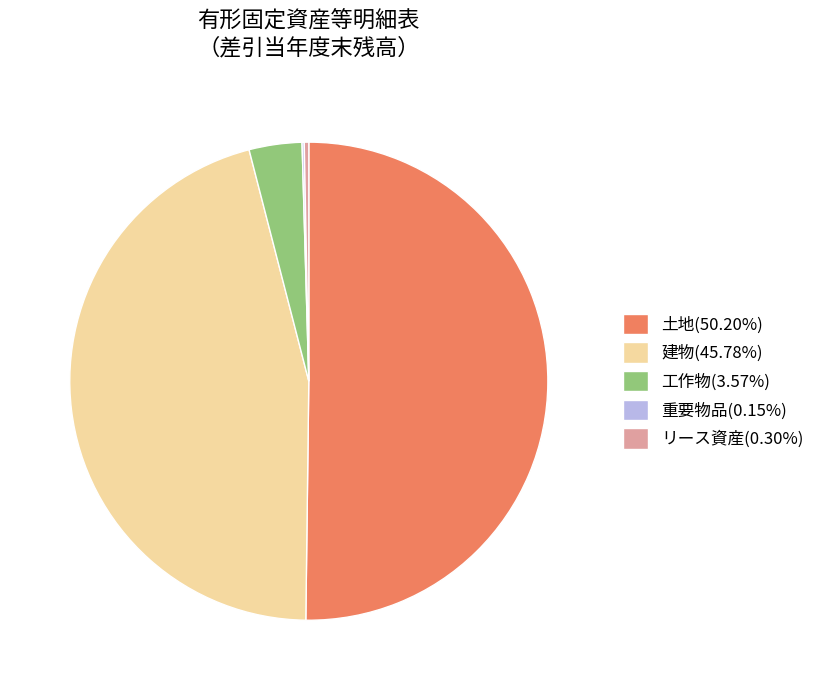

What is the ratio of the value at 建物(45.78%) to the value at リース資産(0.30%)?

150.2